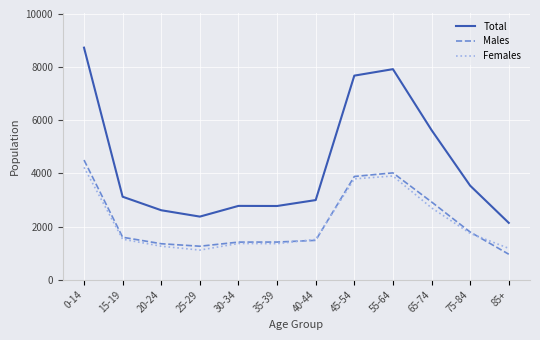

What is the minimum value for Males?

959